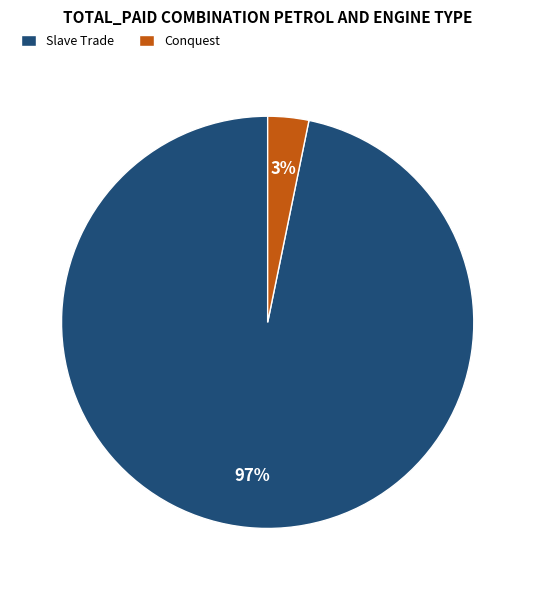

What percentage is the Conquest slice, to the nearest percent?

3%